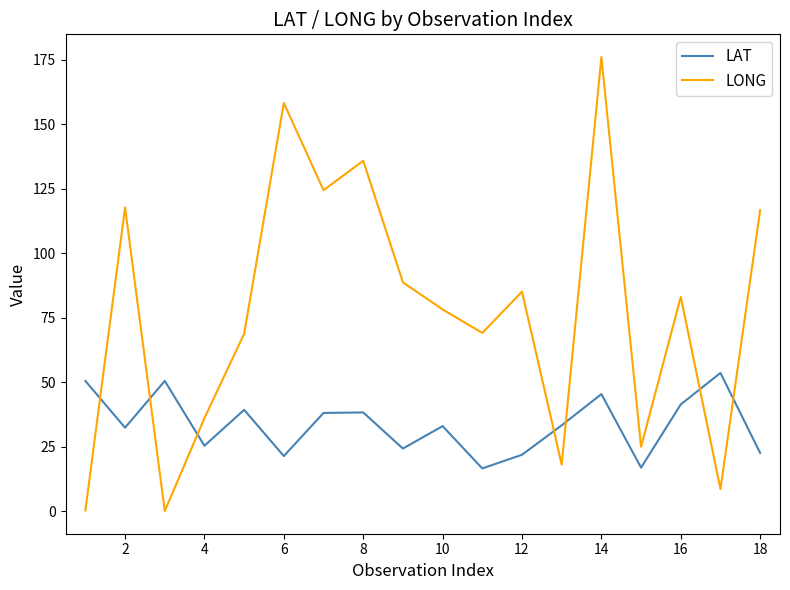

Which series has the widest spread of values?

LONG